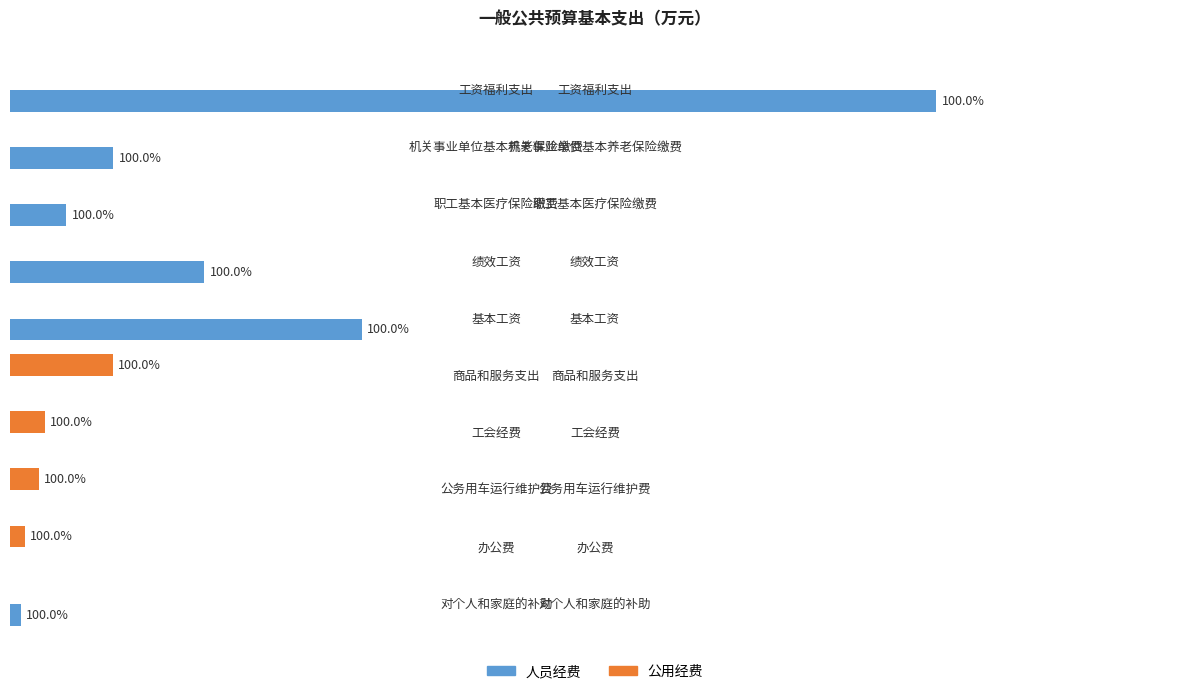

List the series in order of their peak value, highest first.

人员经费, 公用经费